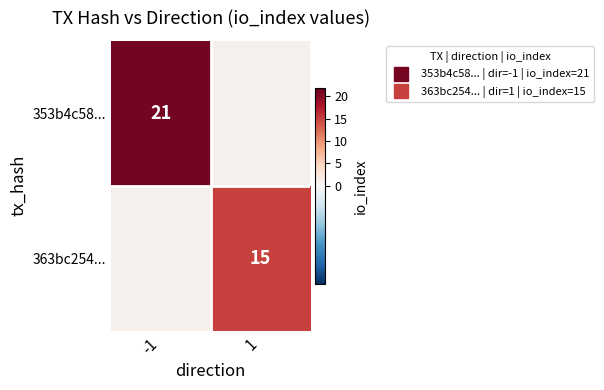

The value of 363bc254... at 1 is 8.0. True or false?

False